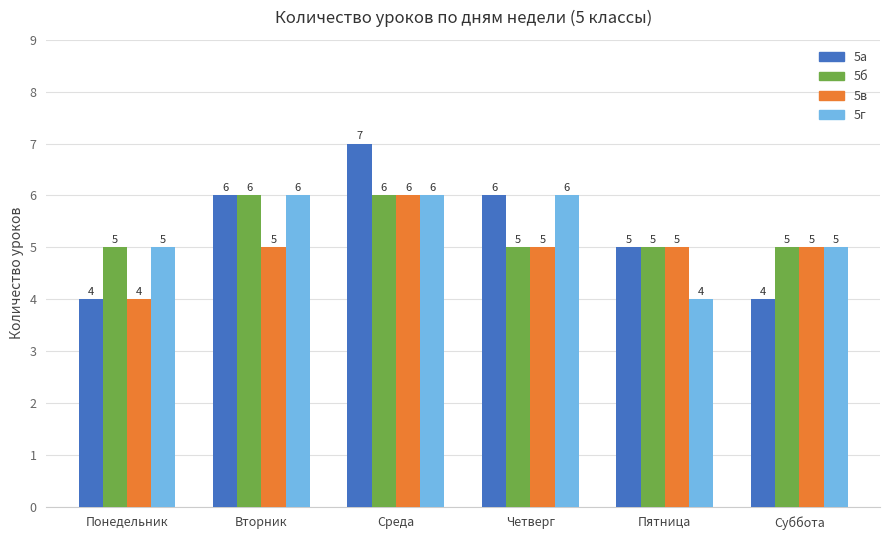

Is the value of 5б at Понедельник greater than the value of 5г at Вторник?

No